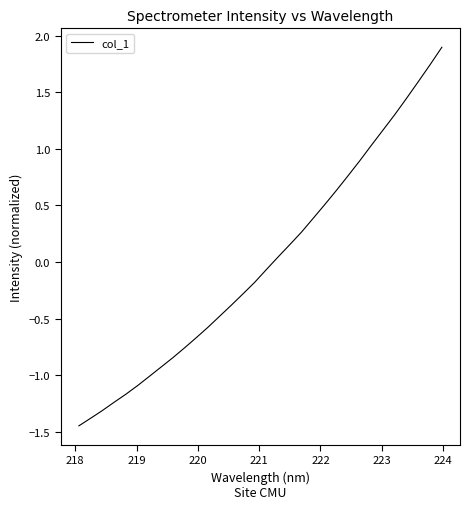

What is the maximum value shown in the chart?

1.9